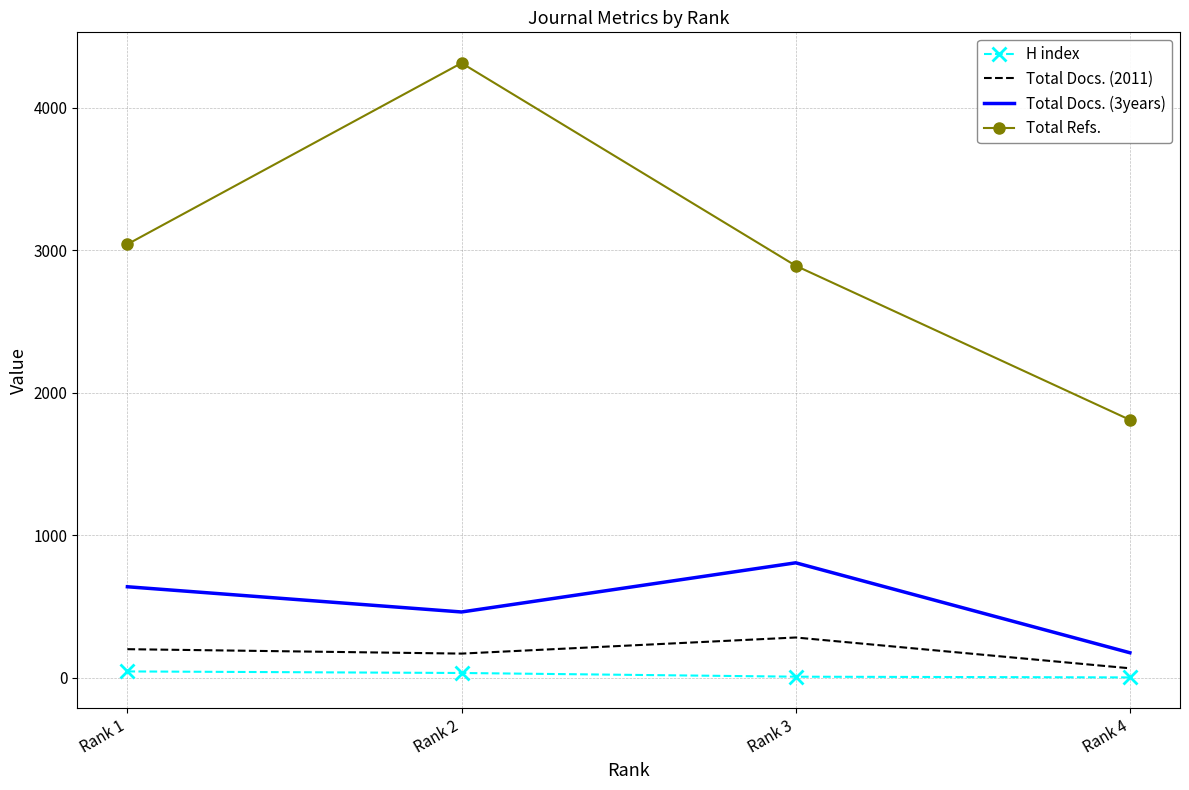

Rank the series at Rank 2 from lowest to highest value.

H index, Total Docs. (2011), Total Docs. (3years), Total Refs.